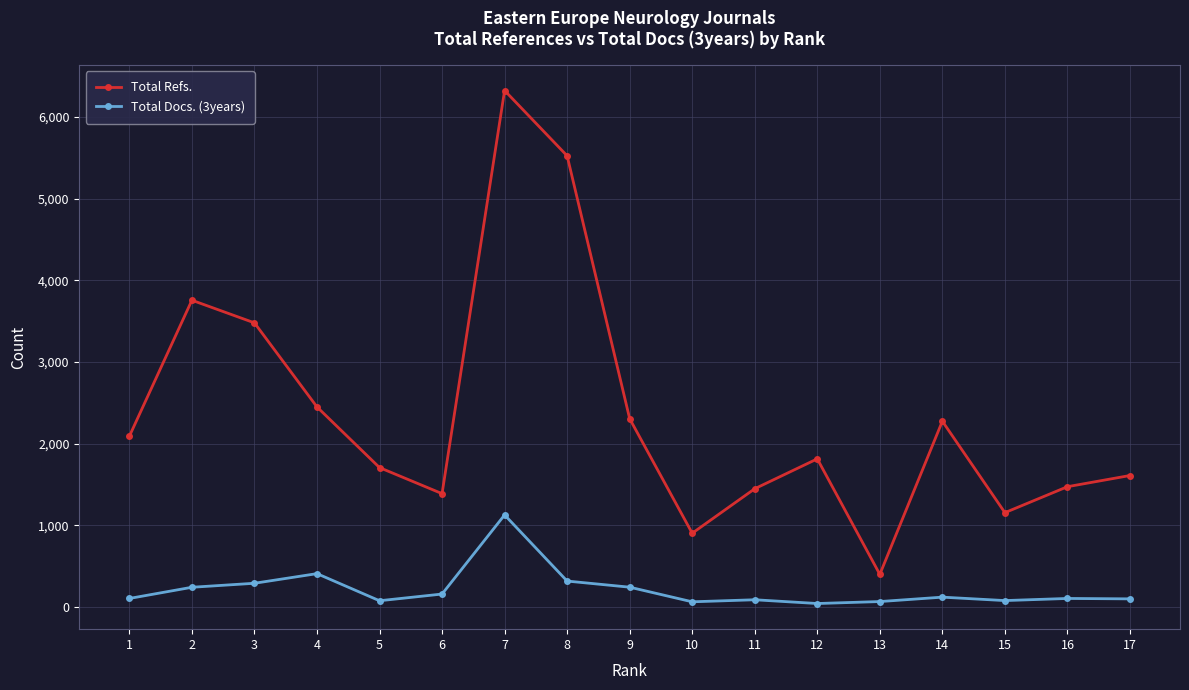

Is it true that Total Refs. equals 2677 at 8?

False